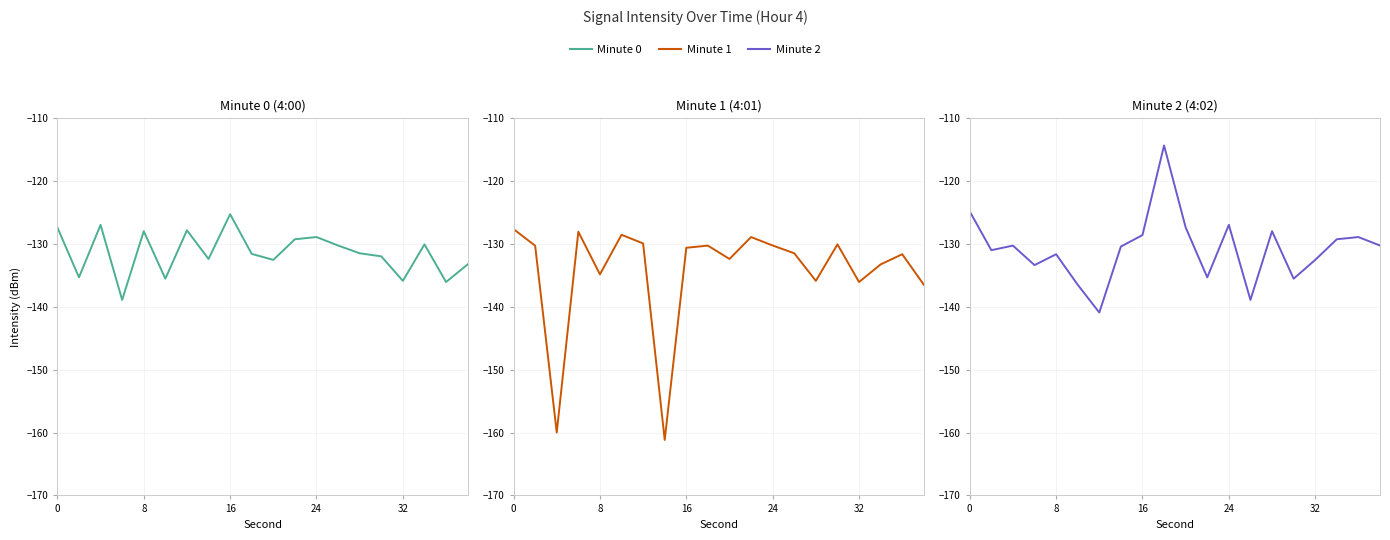

What is the lowest value of the Minute 1 series?

-161.2